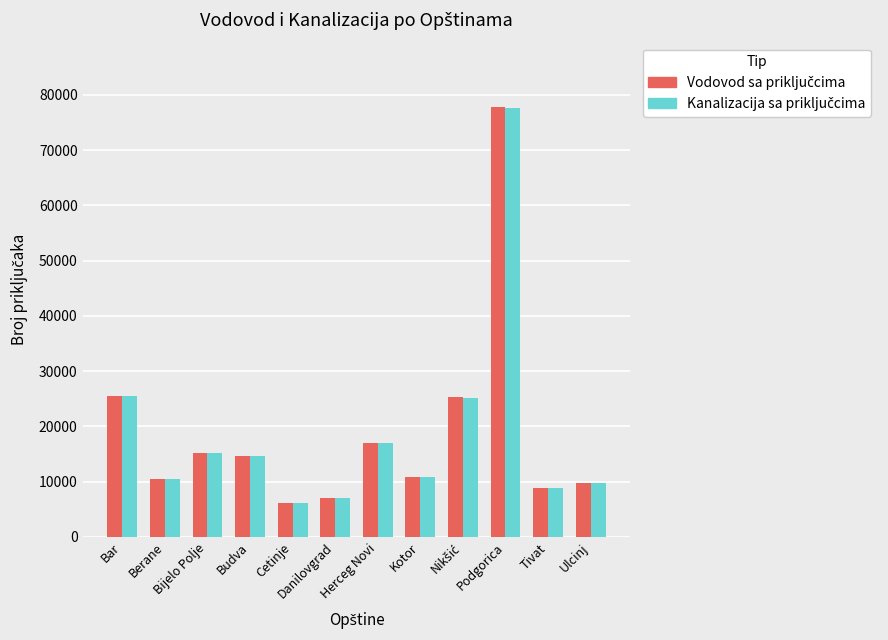

At how many categories does at least one series exceed 62362?

1